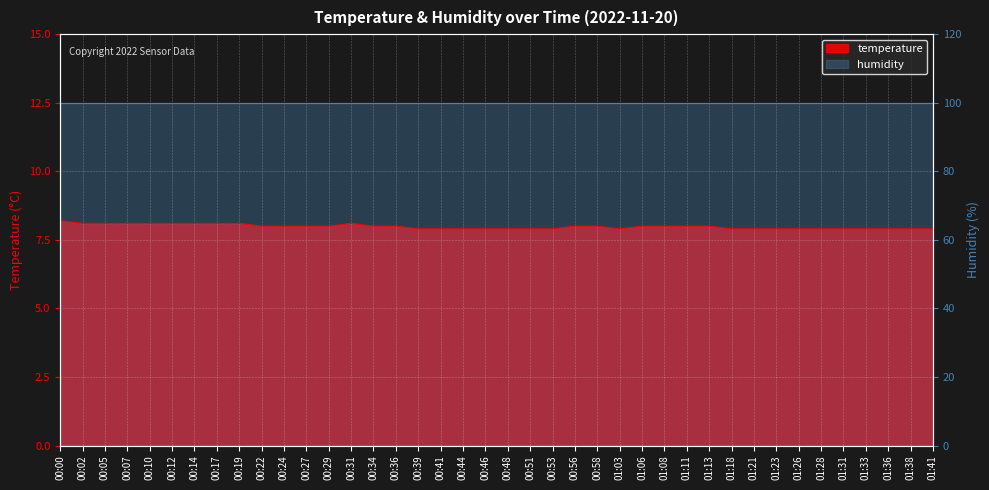

Reading left to right, list all the values displayed in this chart.

8.2	8.1	8.1	8.1	8.1	8.1	8.1	8.1	8.1	8.0	8.0	8.0	8.0	8.1	8.0	8.0	7.9	7.9	7.9	7.9	7.9	7.9	7.9	8.0	8.0	7.9	8.0	8.0	8.0	8.0	7.9	7.9	7.9	7.9	7.9	7.9	7.9	7.9	7.9	7.9